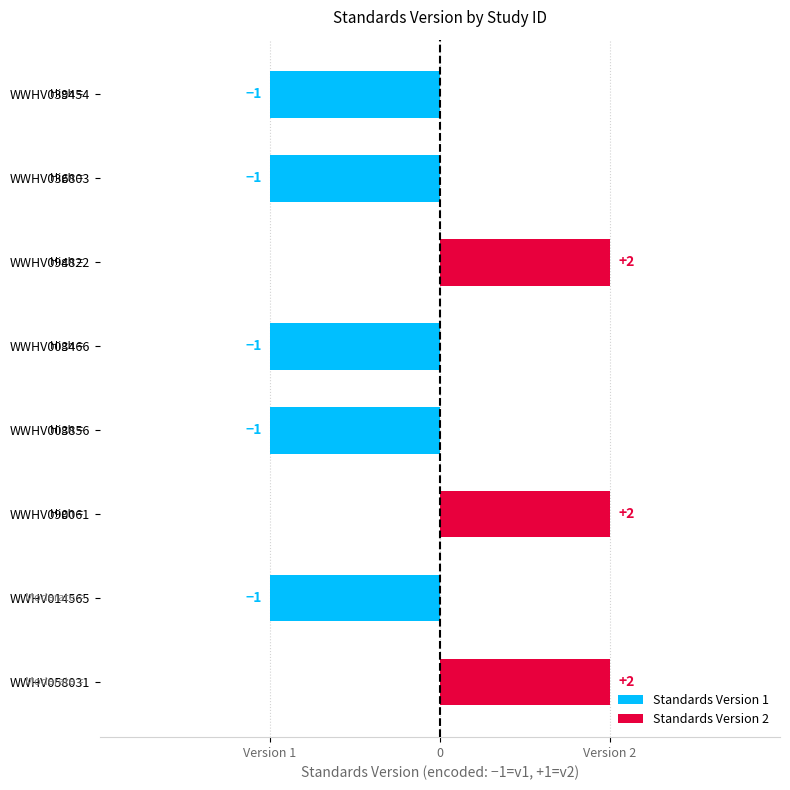

Count the values in the range -1 to 1.

8